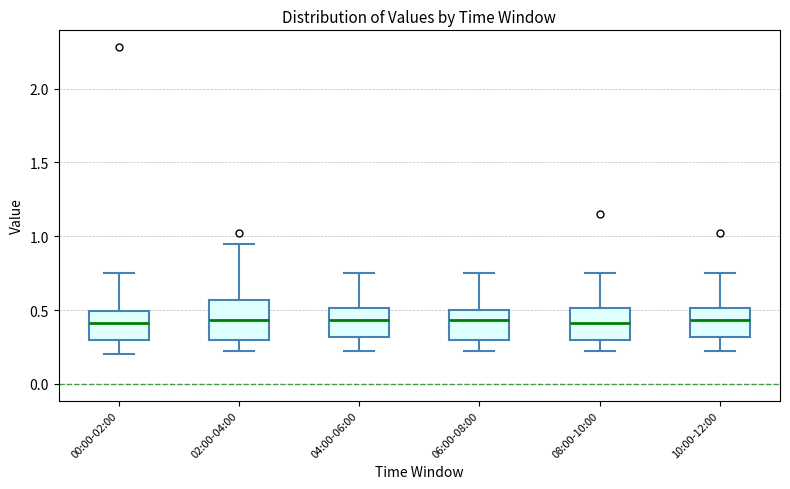

Reading left to right, read every box against the y-axis: the position of its median line, the range the box covers, and the ends of its whiskers. The values are not printed on the chart, so give them approximately, as read against the axis.

00:00-02:00: median 0.40, box 0.30 to 0.50, whiskers 0.20 to 0.75
02:00-04:00: median 0.45, box 0.30 to 0.55, whiskers 0.20 to 0.95
04:00-06:00: median 0.45, box 0.30 to 0.50, whiskers 0.20 to 0.75
06:00-08:00: median 0.45, box 0.30 to 0.50, whiskers 0.20 to 0.75
08:00-10:00: median 0.40, box 0.30 to 0.50, whiskers 0.20 to 0.75
10:00-12:00: median 0.45, box 0.30 to 0.50, whiskers 0.20 to 0.75